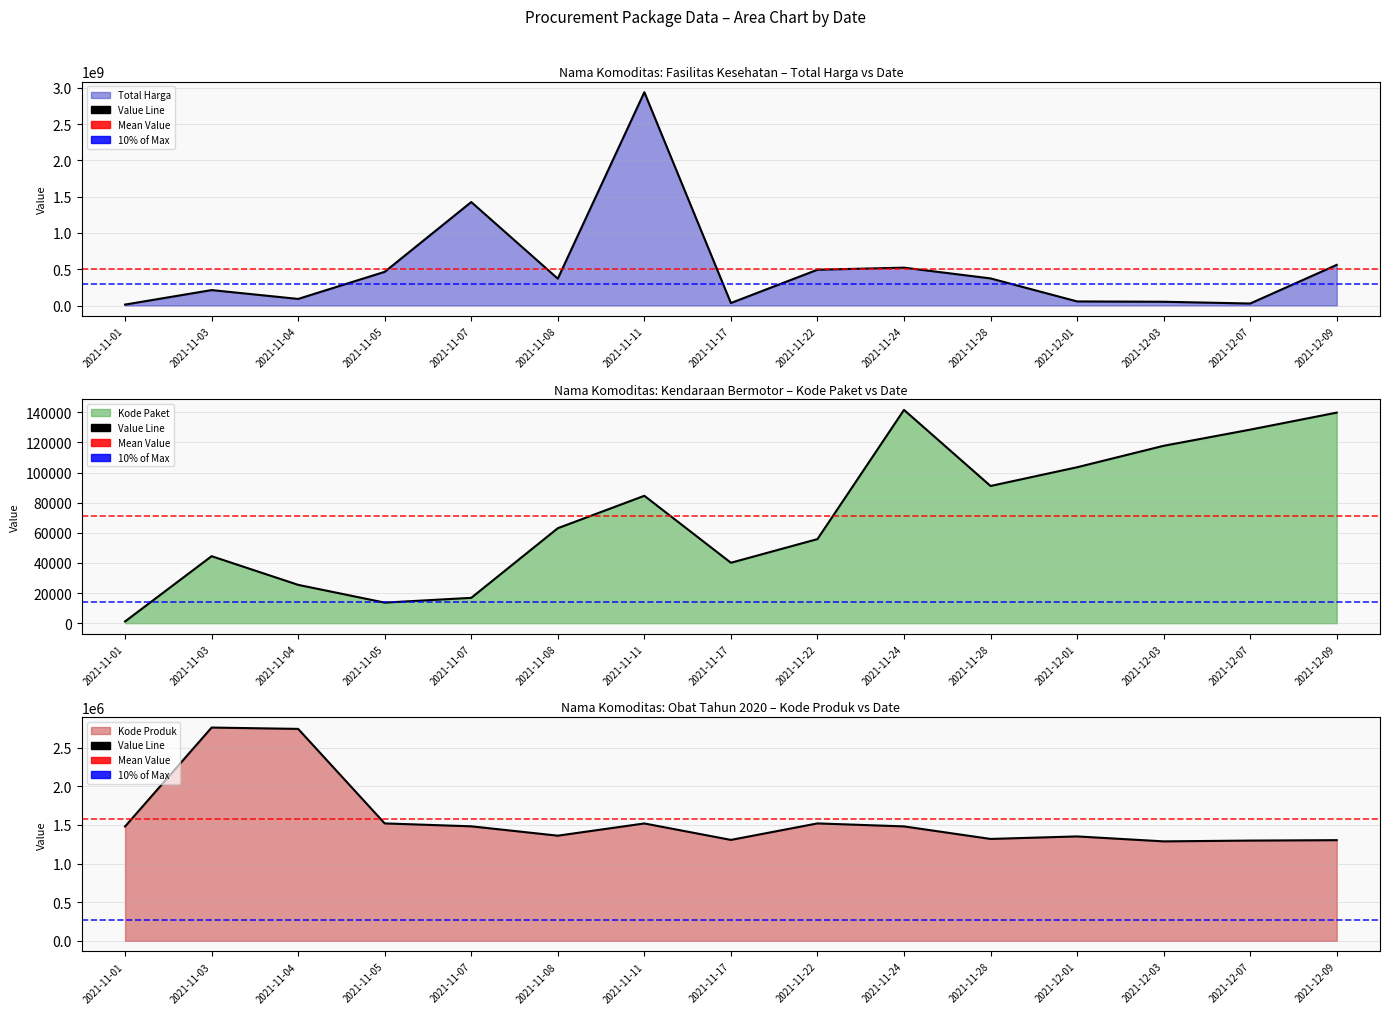

How many interior local peaks (higher than both neighbors) does the data have?

4